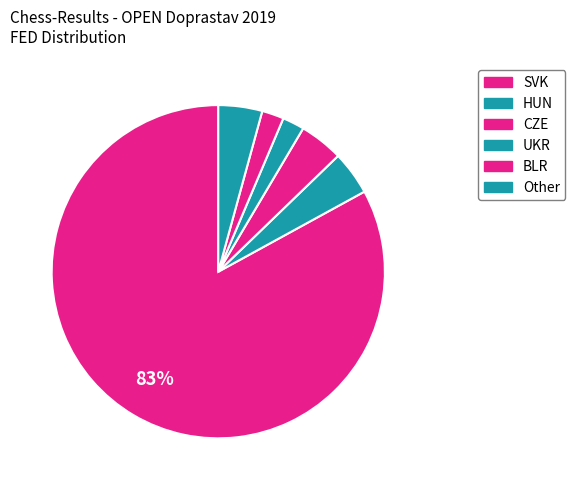

Does SVK represent more than half of the total?

Yes